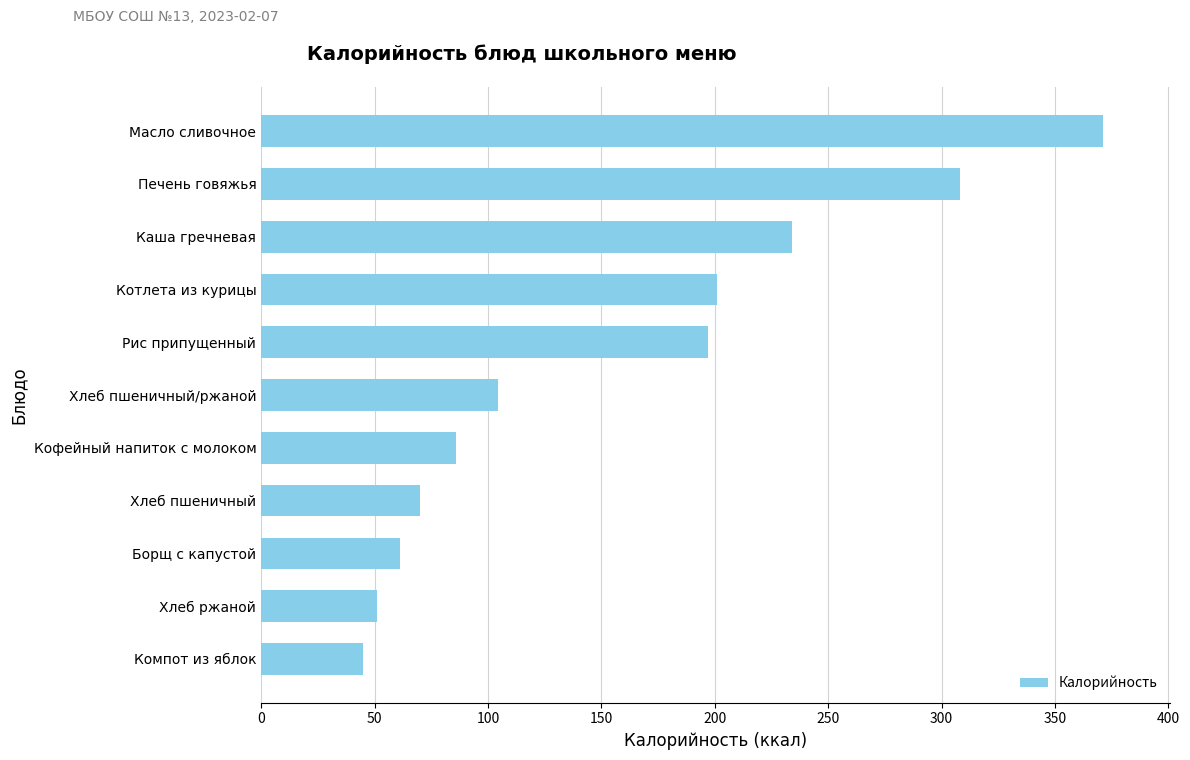

What is the change in value from Масло сливочное to Печень говяжья?

-63.0